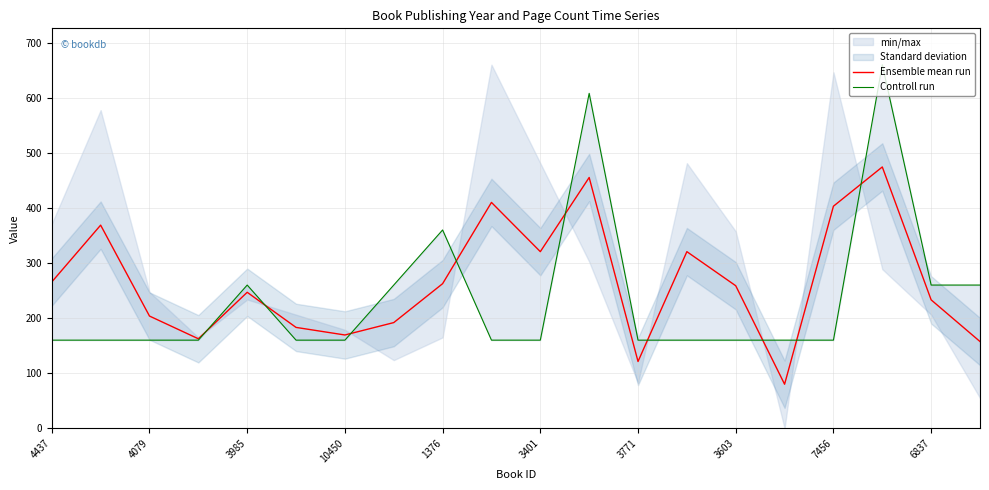

The Ensemble mean run series shows 131.9 at 3985. True or false?

False